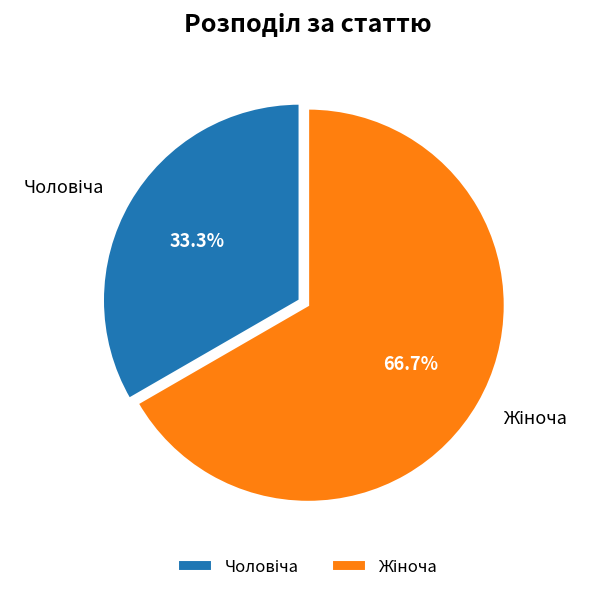

Is there a majority slice in this chart?

Yes